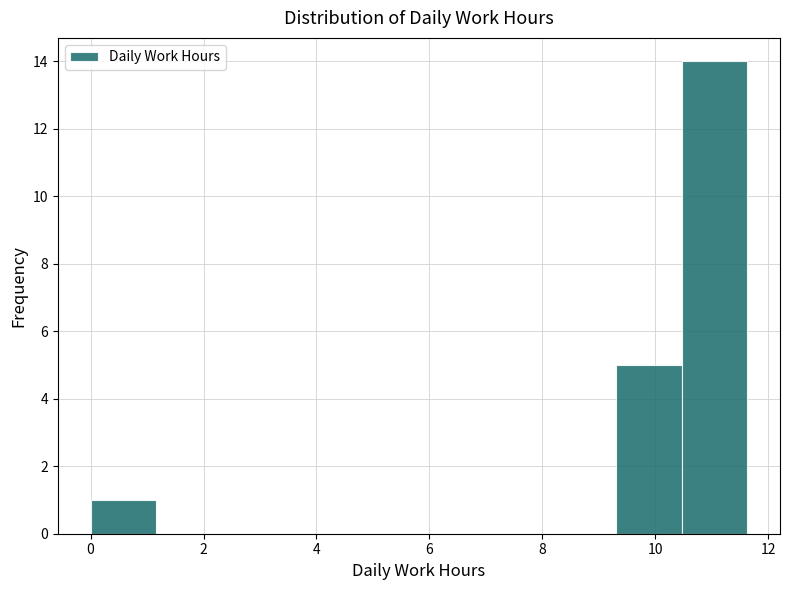

Which range on the x-axis has the tallest bar?

10.4 to 11.6